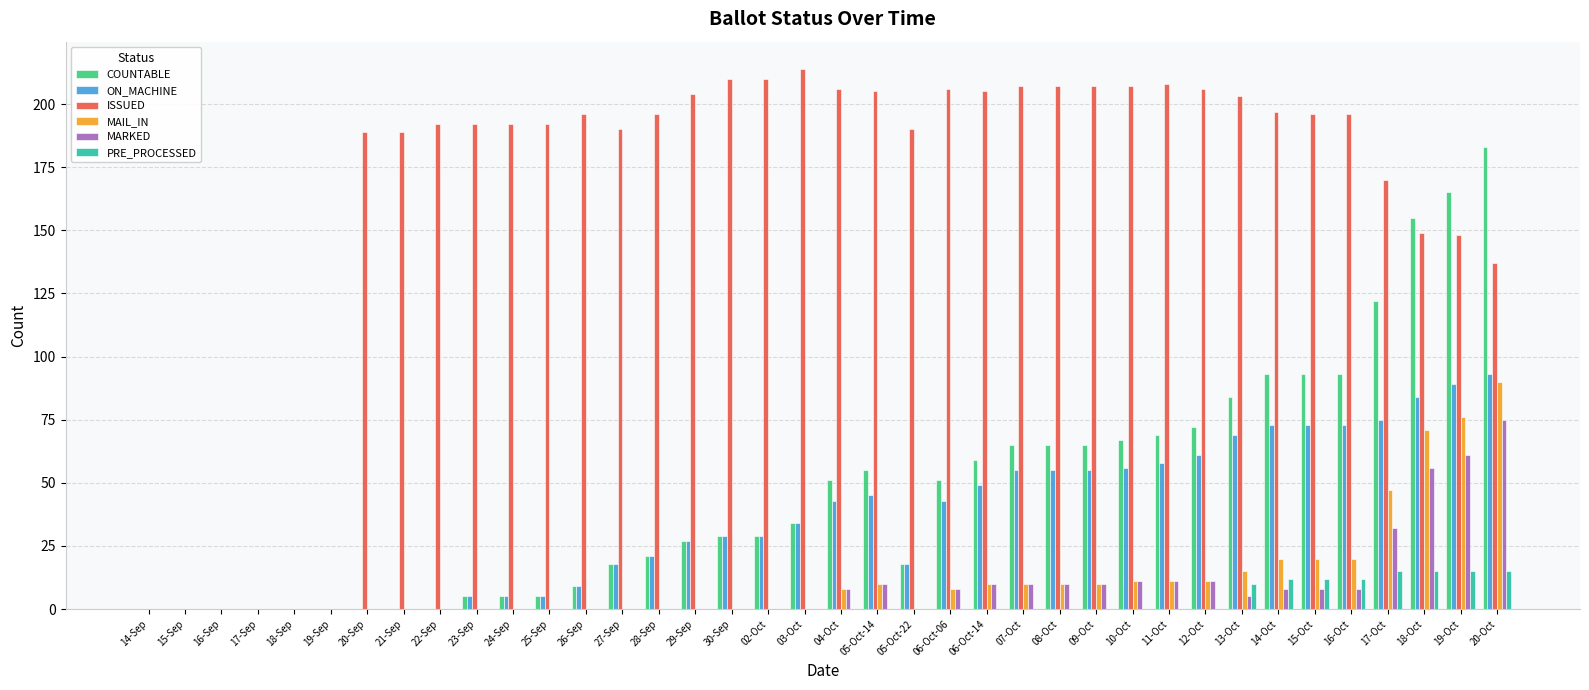

Which series has the largest total across all categories?

ISSUED